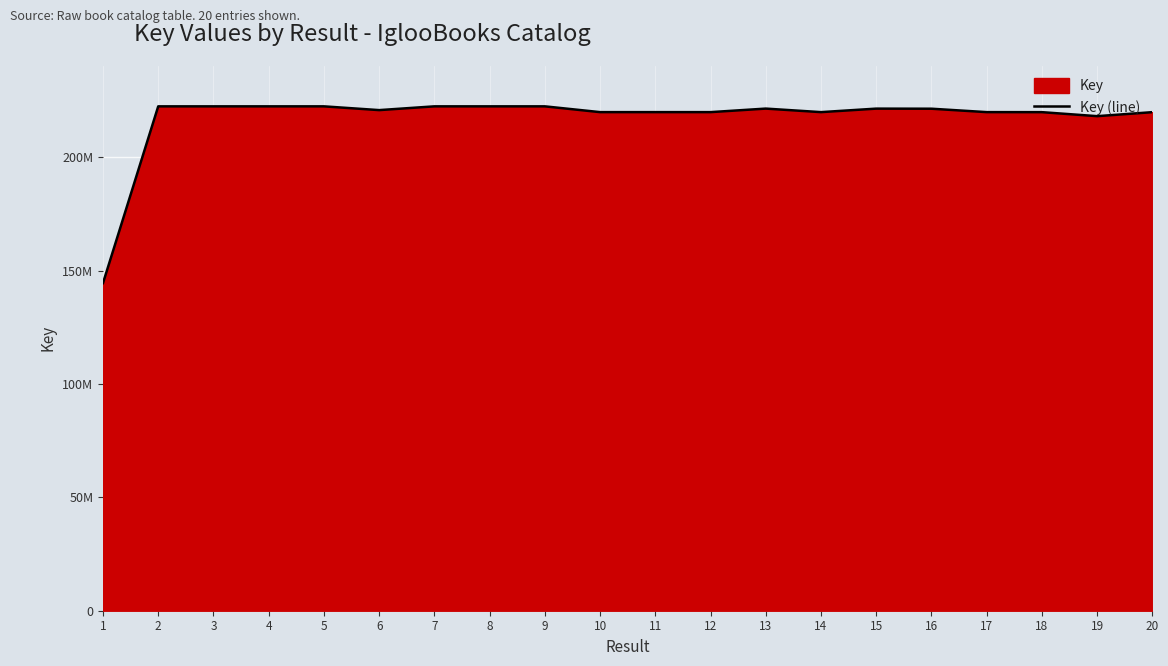

What is the greatest value displayed?

222495863